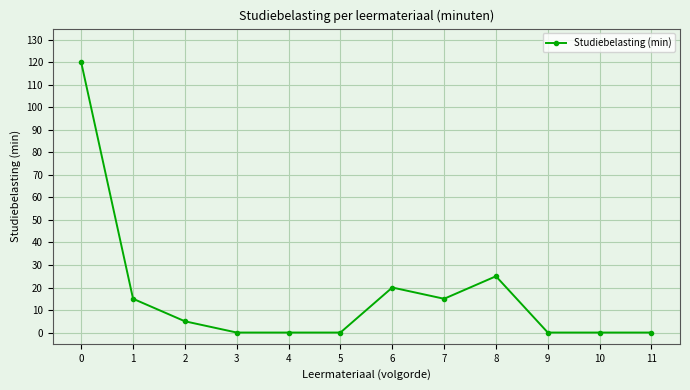

What is the difference between the second highest and minimum values?

25